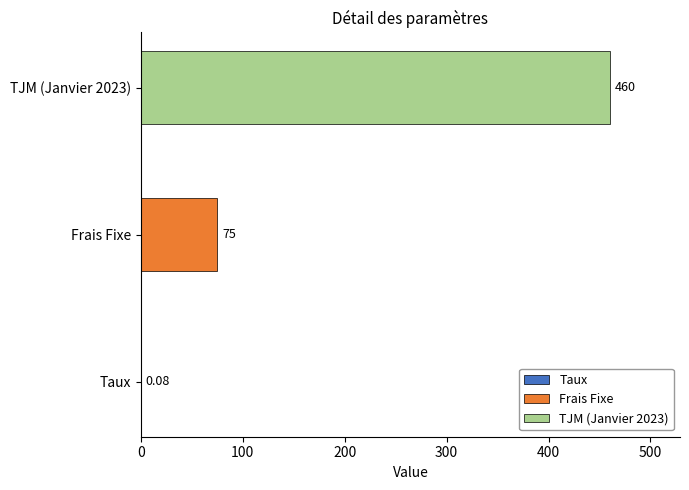

What is the change in value from Taux to Frais Fixe?

+74.9